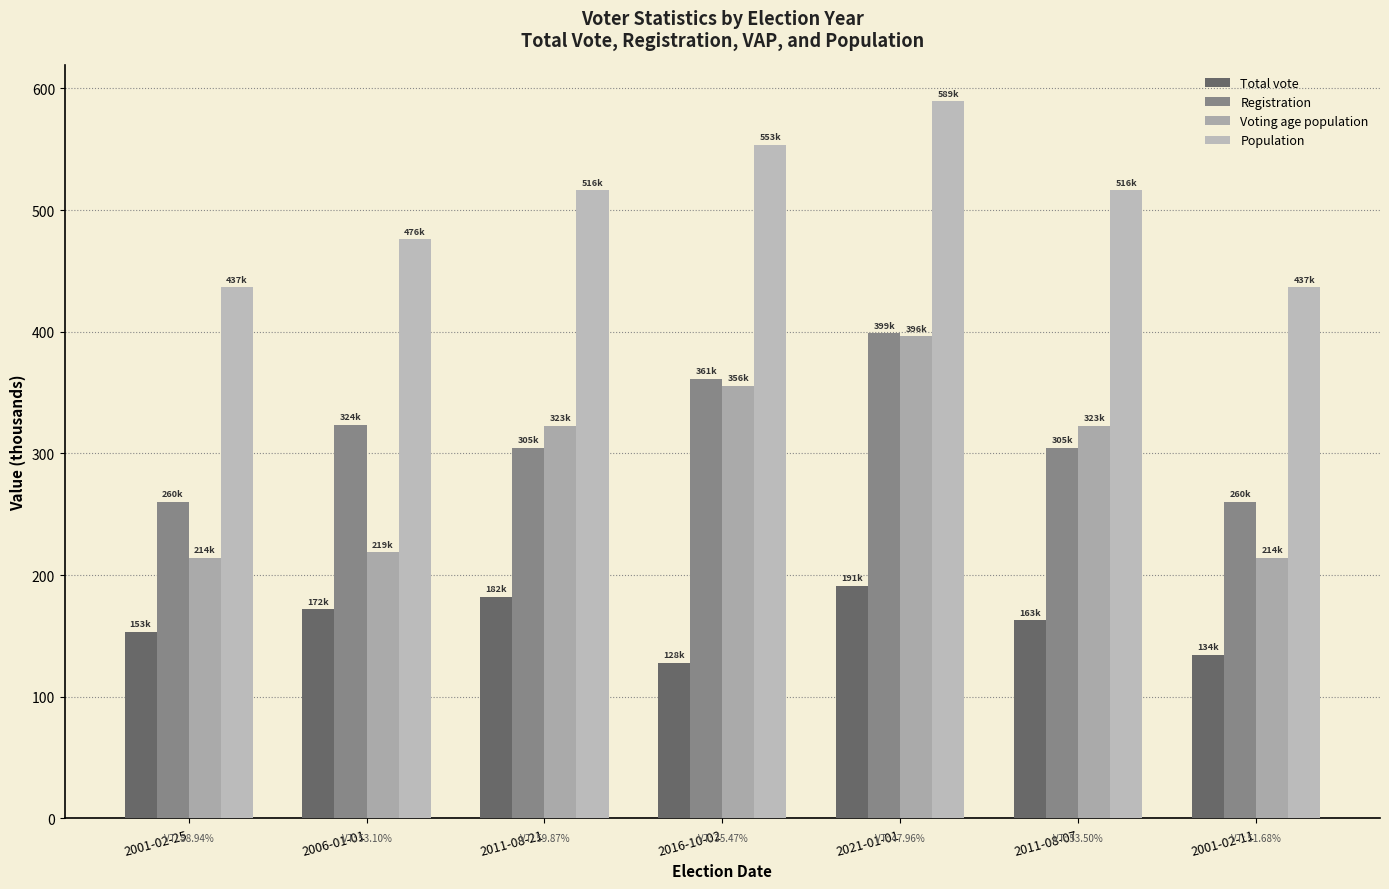

Between 2001-02-25 and 2001-02-11, which is larger?

2001-02-25